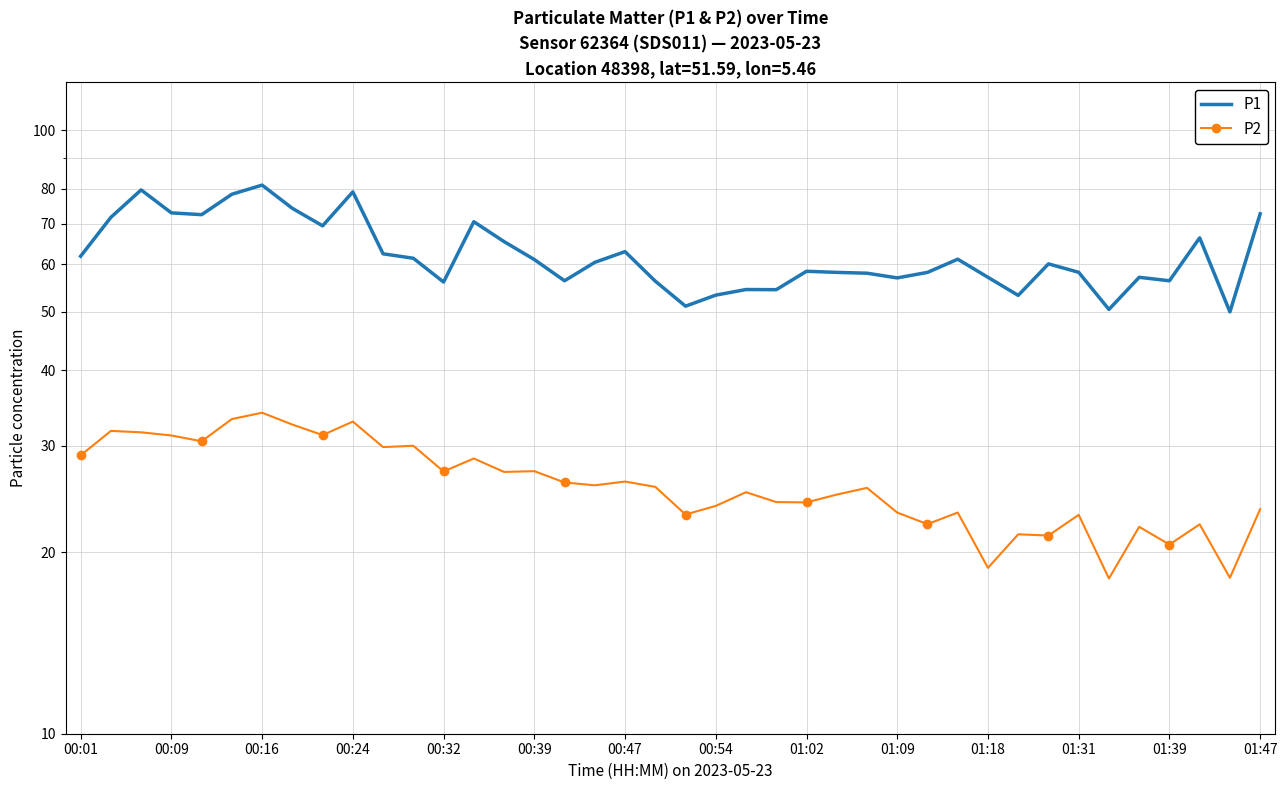

What is the maximum value shown in the chart?

81.1